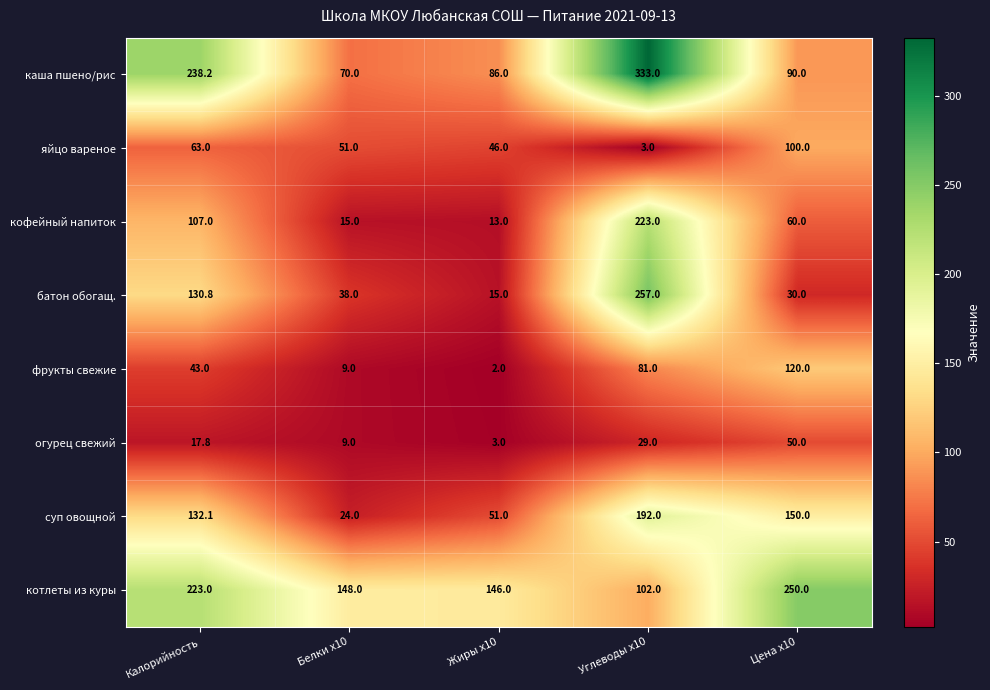

List the series in order of their peak value, highest first.

каша пшено/рис, батон обогащ., котлеты из куры, кофейный напиток, суп овощной, фрукты свежие, яйцо вареное, огурец свежий